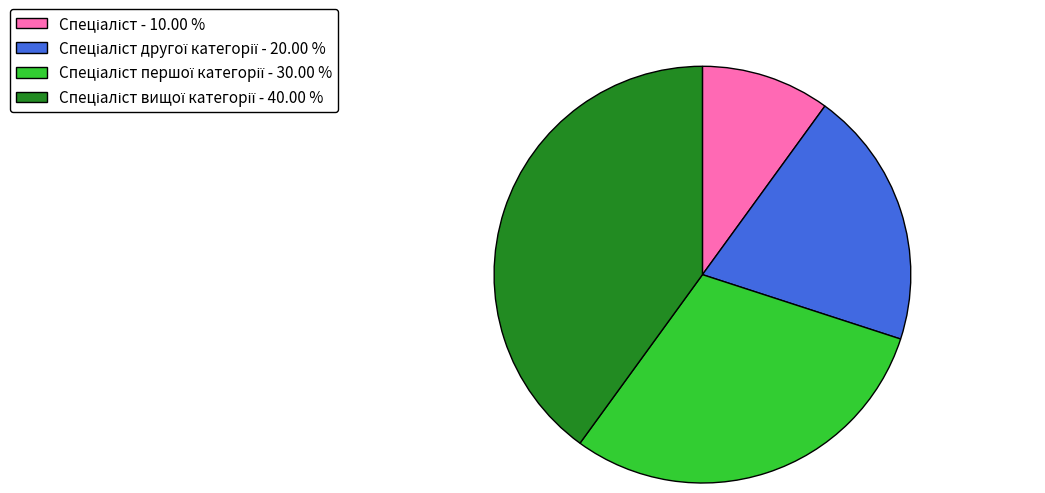

Is there any slice that represents more than half of the pie?

No